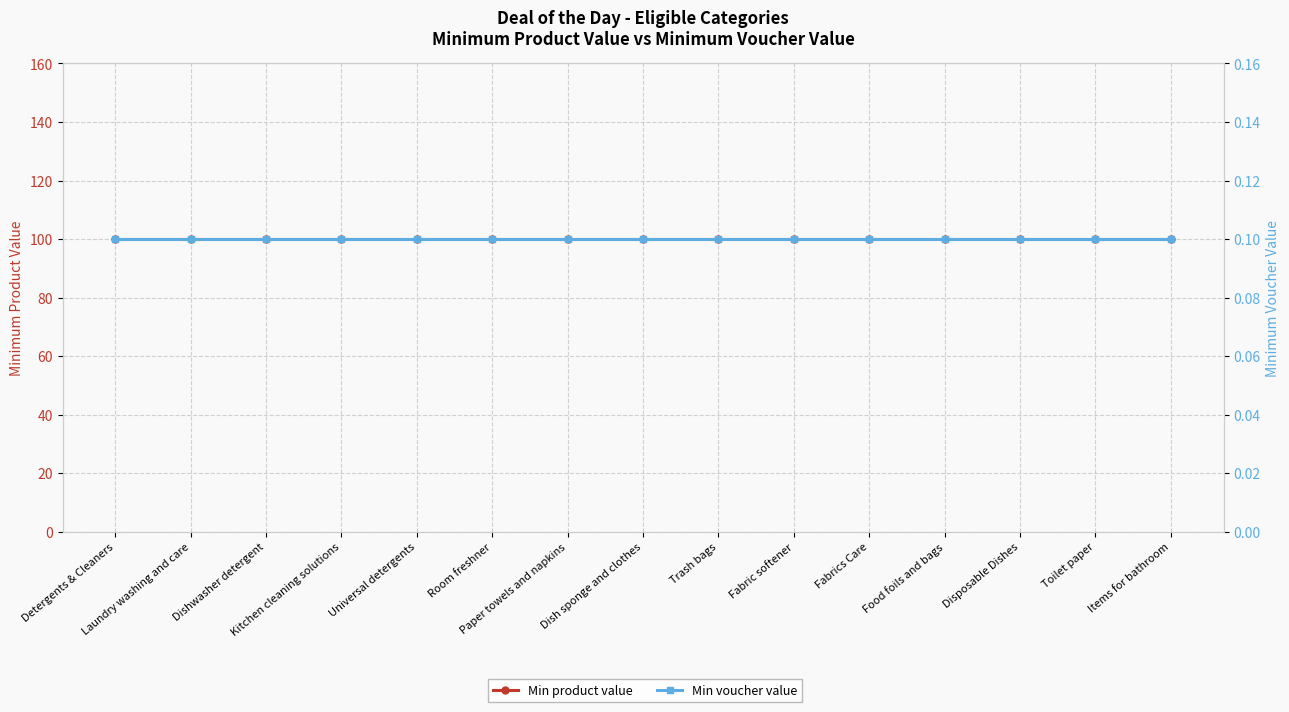

Between Laundry washing and care and Disposable Dishes, which series saw the biggest shift?

Min product value